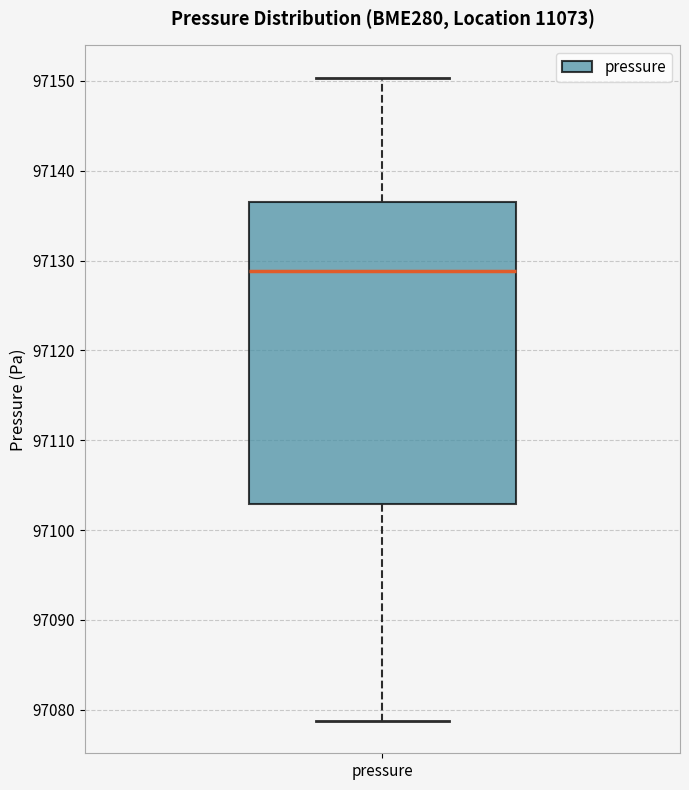

Read this box plot against the y-axis: the position of the median line, the range covered by the box, and the ends of both whiskers. The values are not printed on the chart, so give them approximately, as read against the axis.

median 97129, box 97103 to 97137, whiskers 97079 to 97150